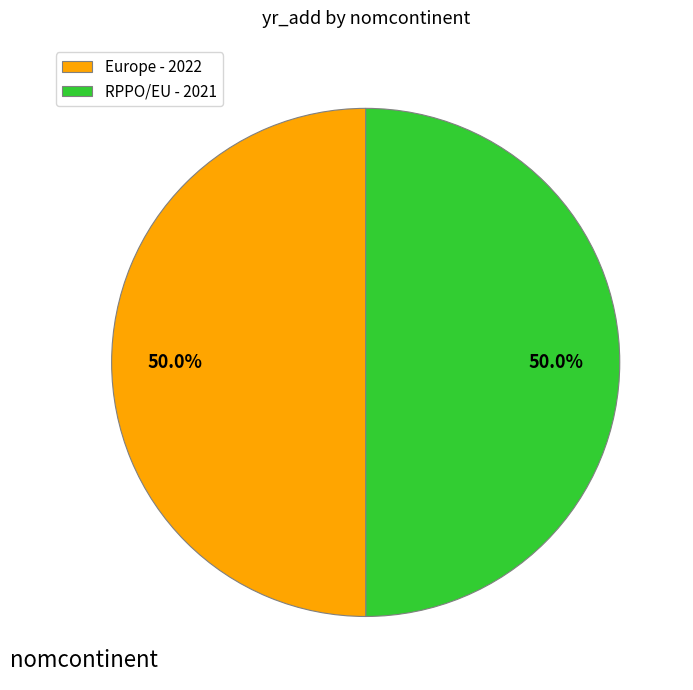

True or false: Europe accounts for 63% of the total.

False